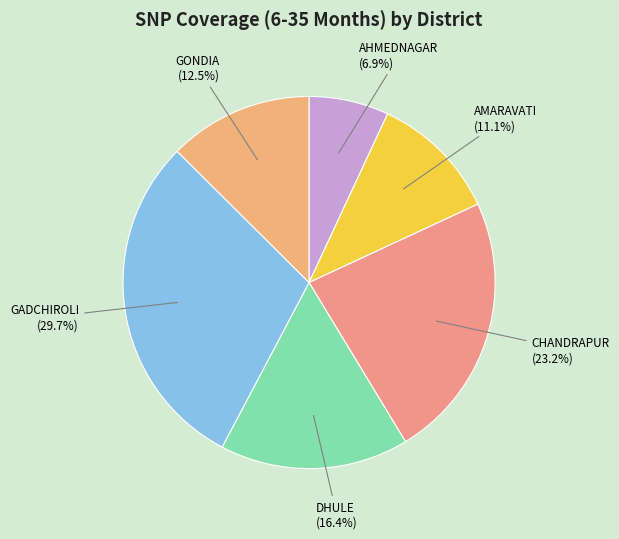

The GONDIA slice represents 6% of the pie. True or false?

False